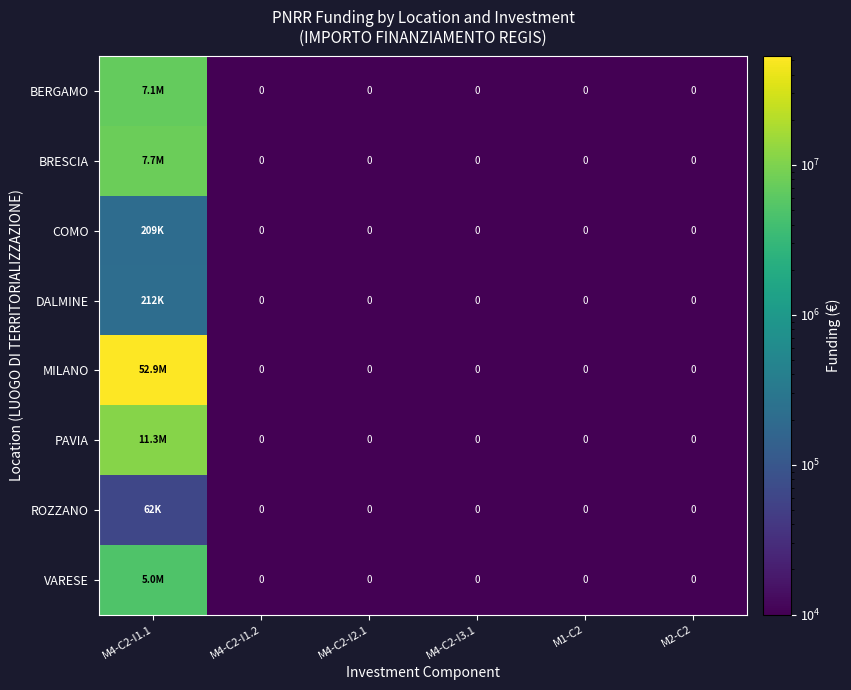

What is the maximum value for VARESE?

4957057.0